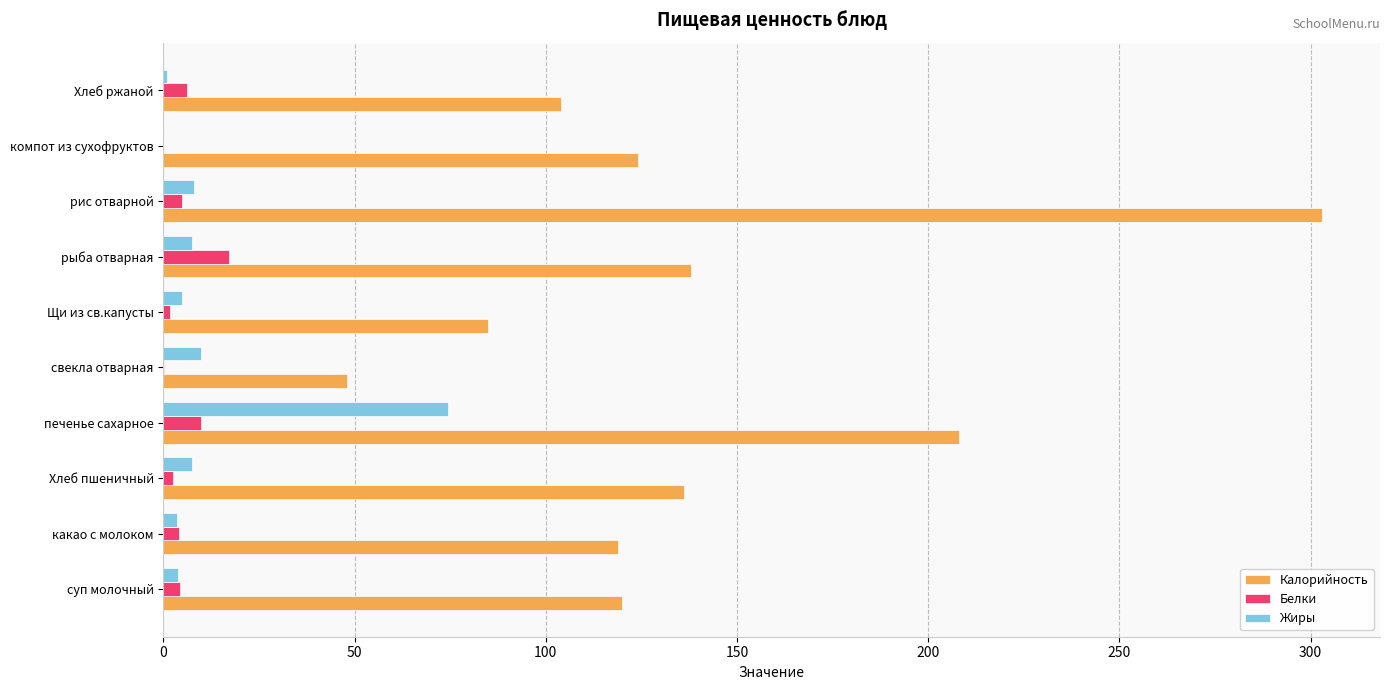

Which series has the largest total across all categories?

Калорийность